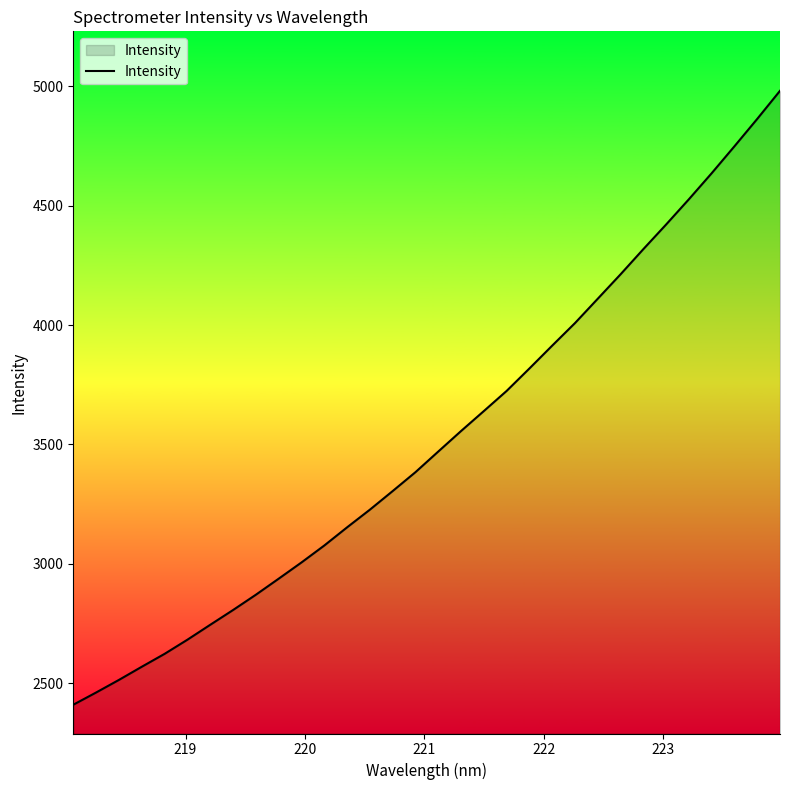

What is the smallest value displayed?

2409.8